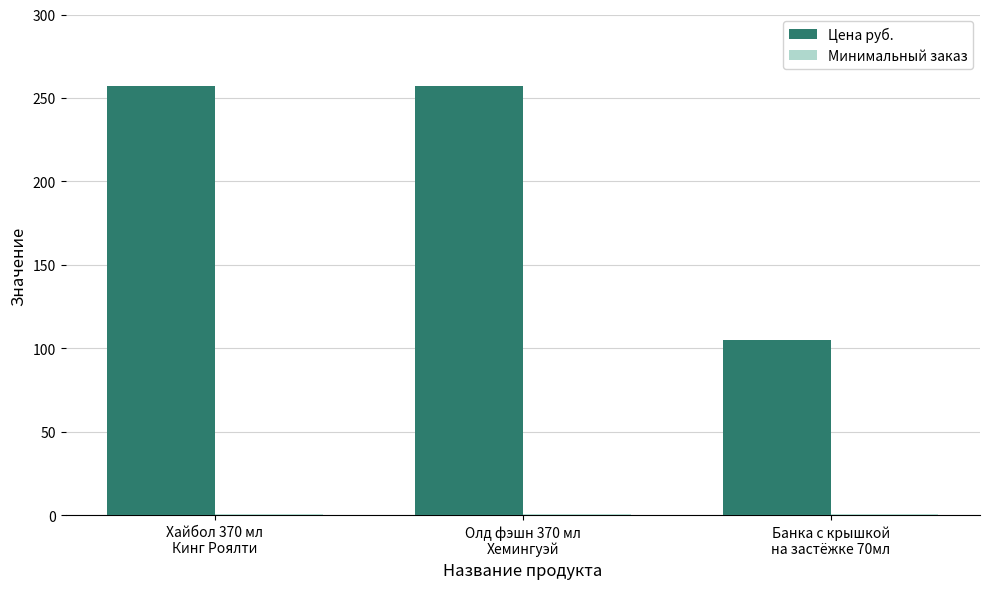

At how many categories does at least one series exceed 22?

3